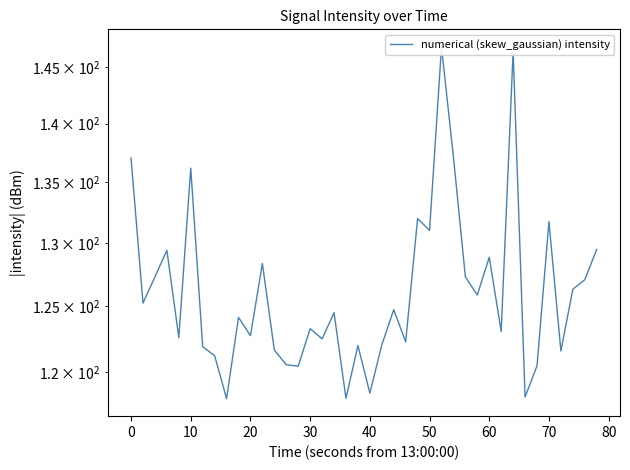

The chart shows a value of 243.0 at 26. True or false?

False